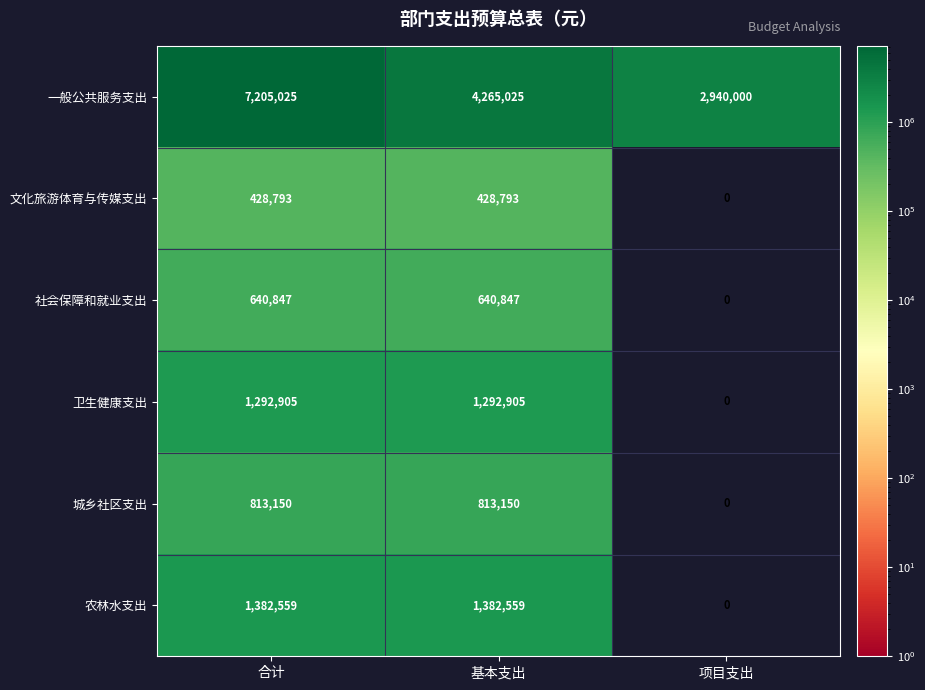

What is the total value across all series at 项目支出?

2940000